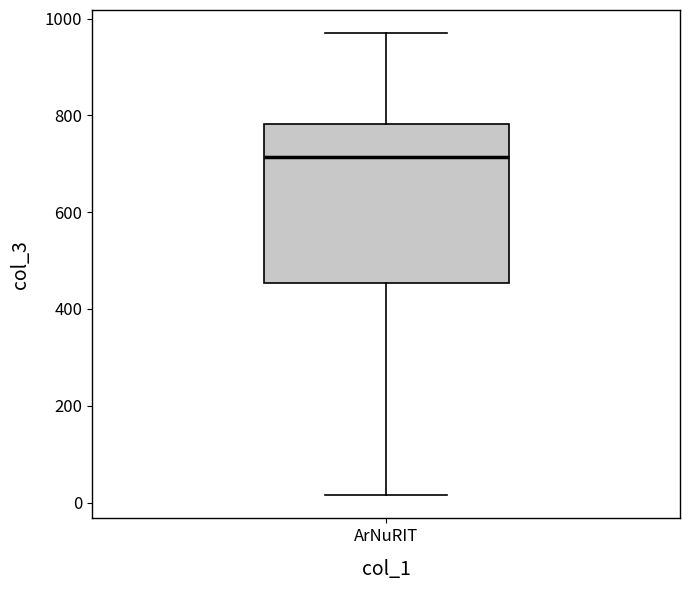

Transcribe this box plot: give where the median line is, the range the box spans, and where the two whiskers end, as read against the y-axis. The values are not printed on the chart, so give them approximately, as read against the axis.

median 720, box 460 to 780, whiskers 20 to 980